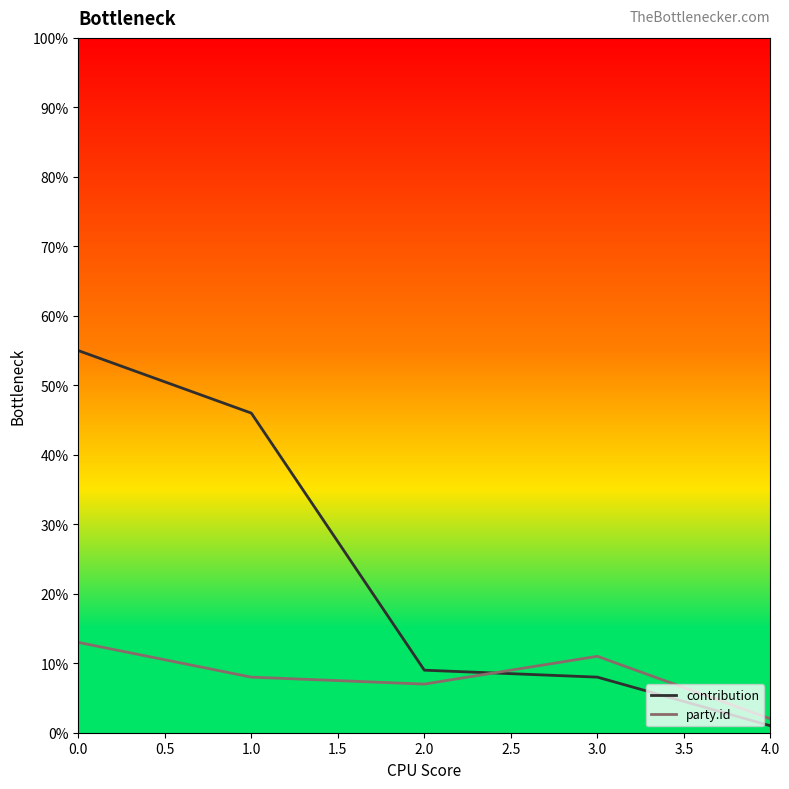

At 1.0, list the series in order from largest to smallest.

contribution, party.id